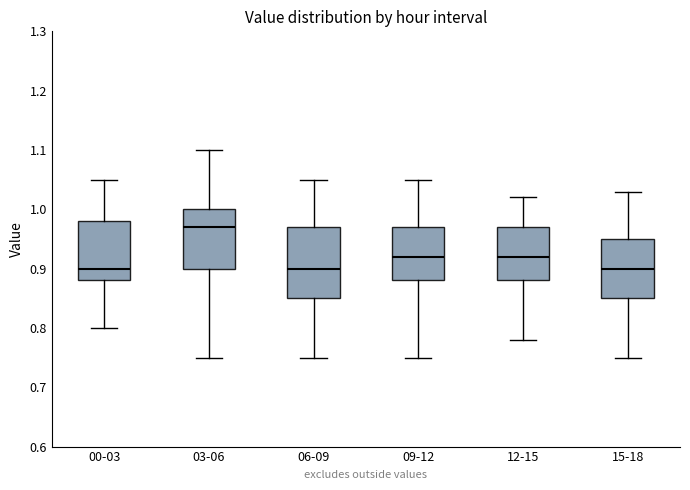

Which box is the tallest, from its lower edge to its upper edge?

06-09